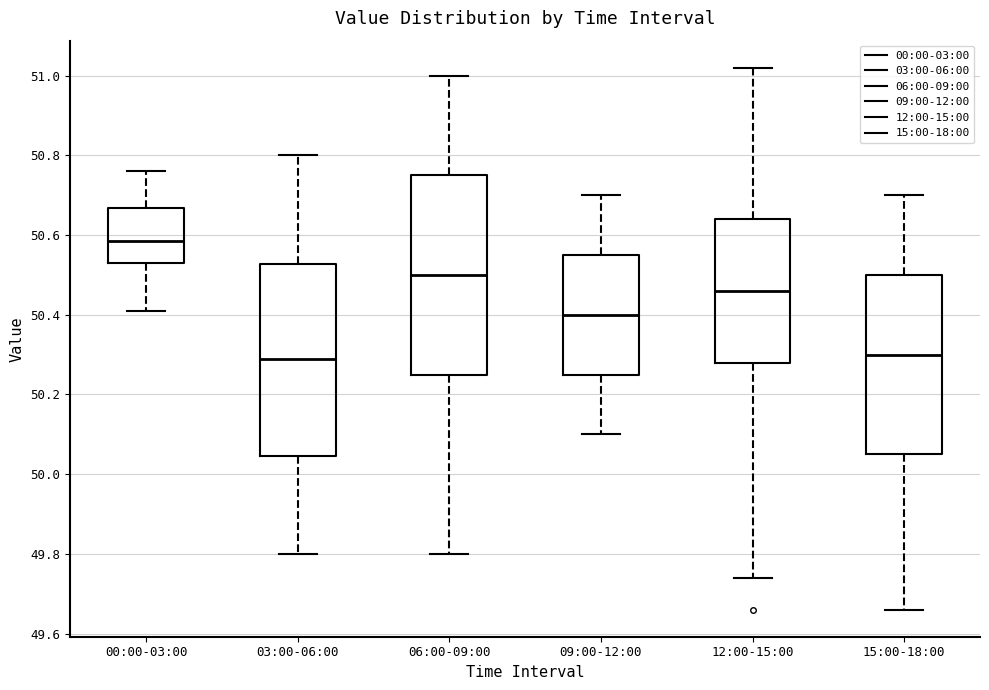

Which box has the highest median line?

00:00-03:00